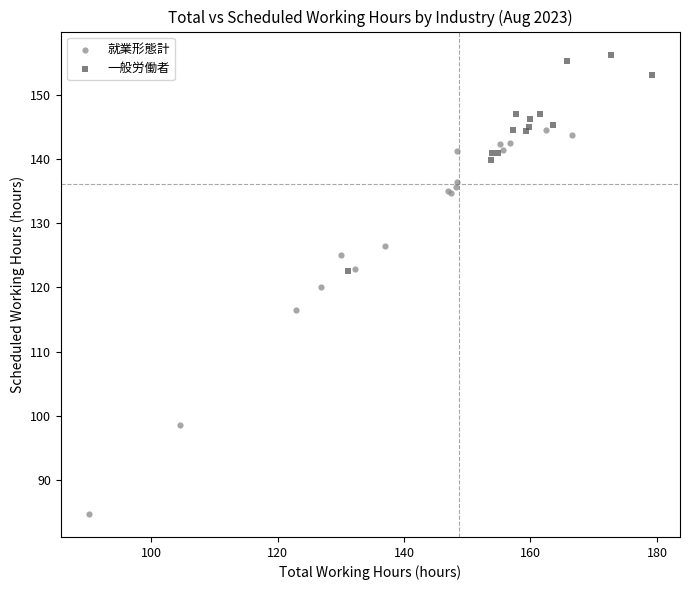

Which series reaches the maximum Y coordinate?

一般労働者